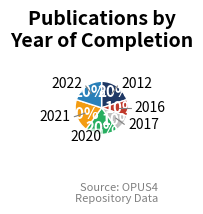

Is there a majority slice in this chart?

No